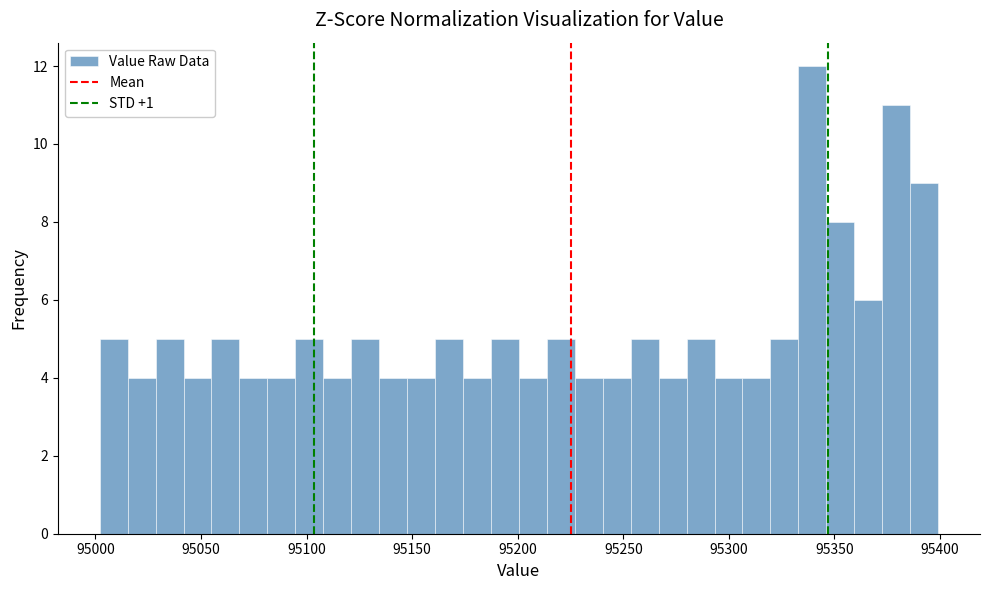

Read against the x-axis, roughly where is the centre of the tallest bar?

95340